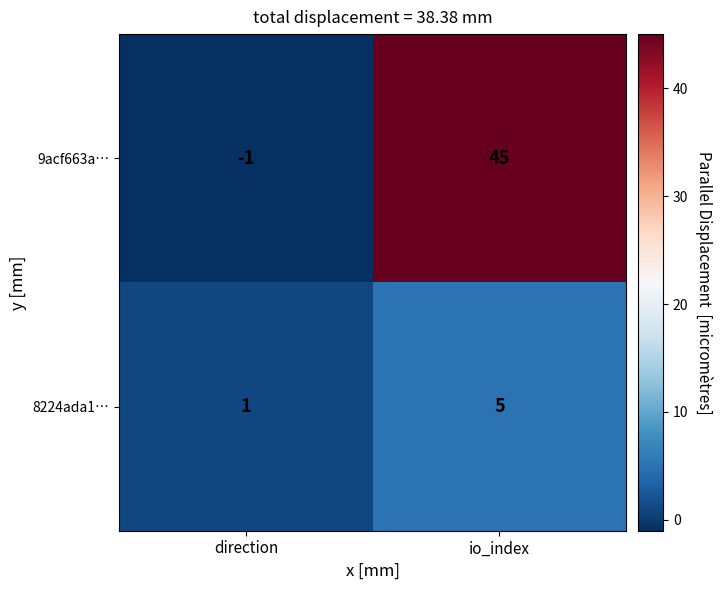

The value of 8224ada1… at io_index is 5. True or false?

True